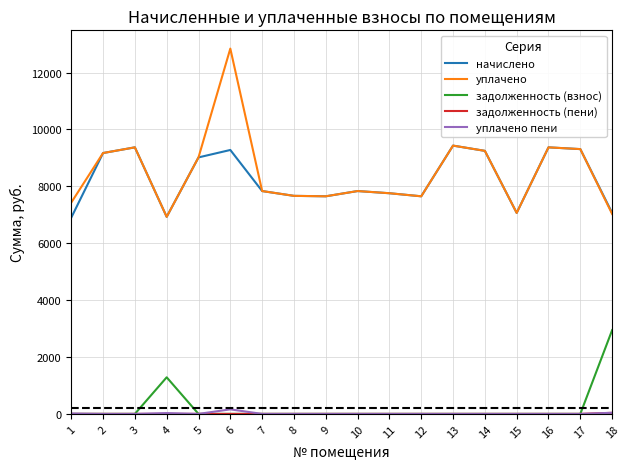

What is the difference between the maximum and minimum values in the уплачено пени series?

159.8